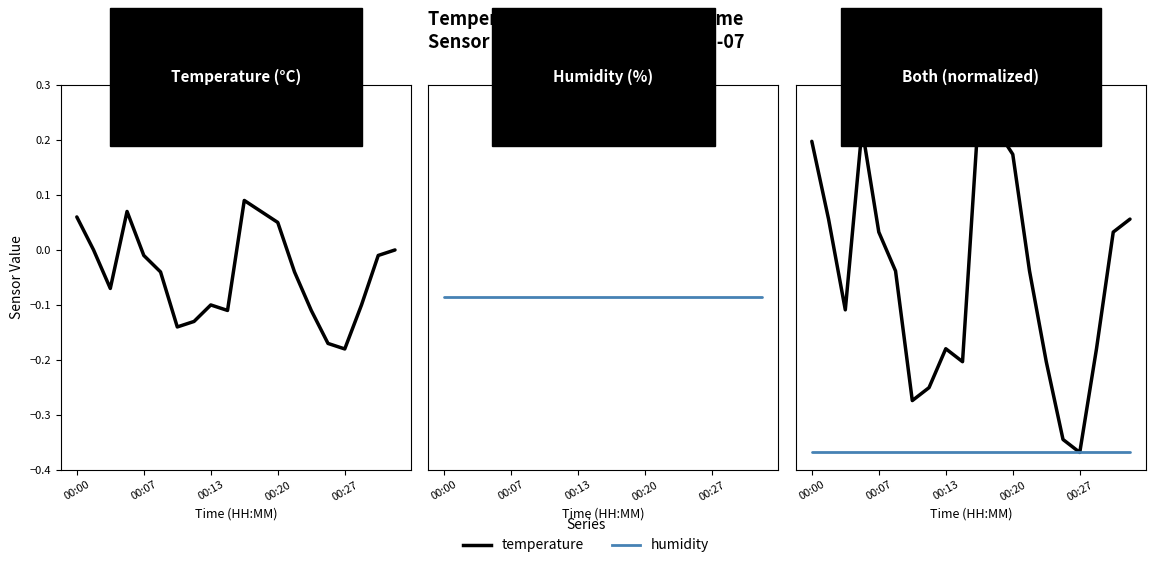

Which category has the lowest value in the humidity series?

00:00